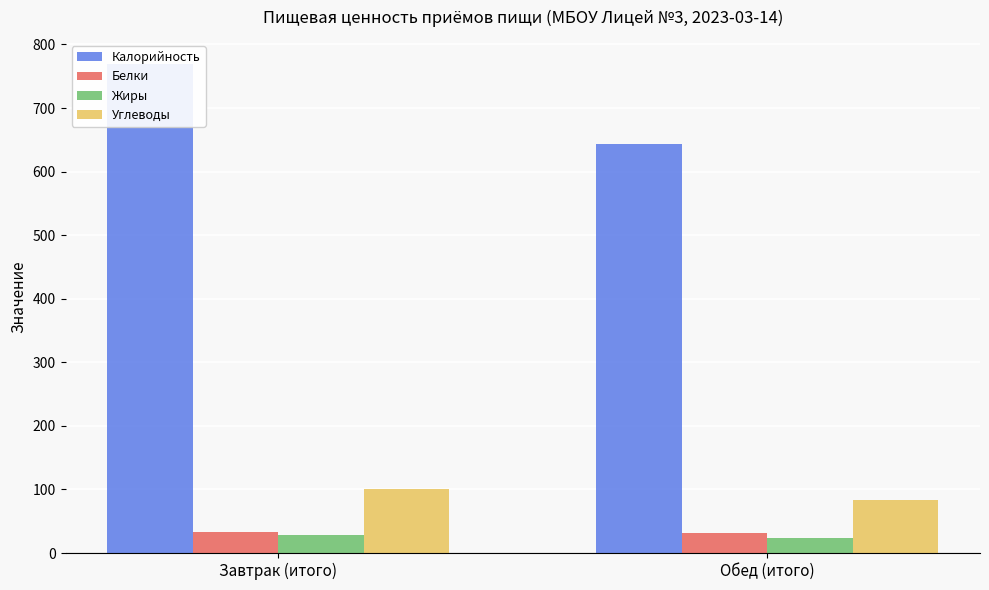

What position from the right is Обед (итого)?

1